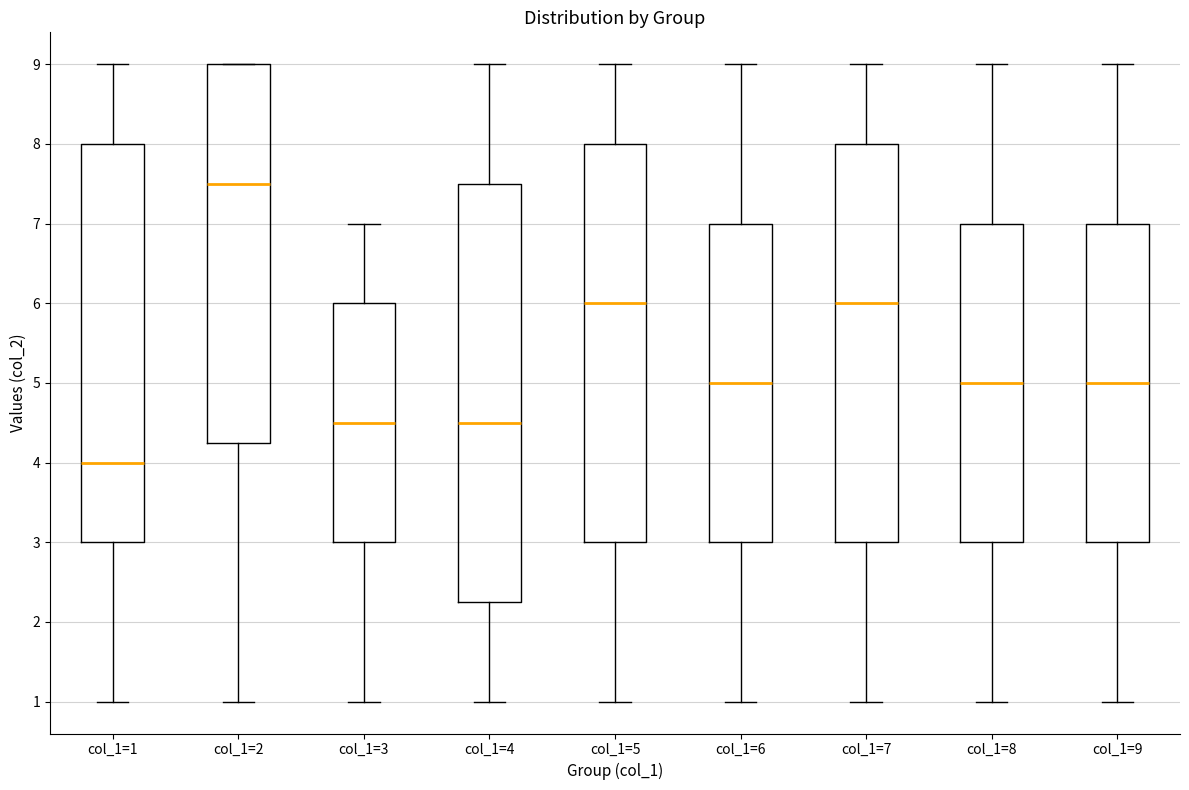

Where is the upper edge of the box for col_1=1 on the y-axis? The values are not printed on the chart, so give them approximately, as read against the axis.

8.0